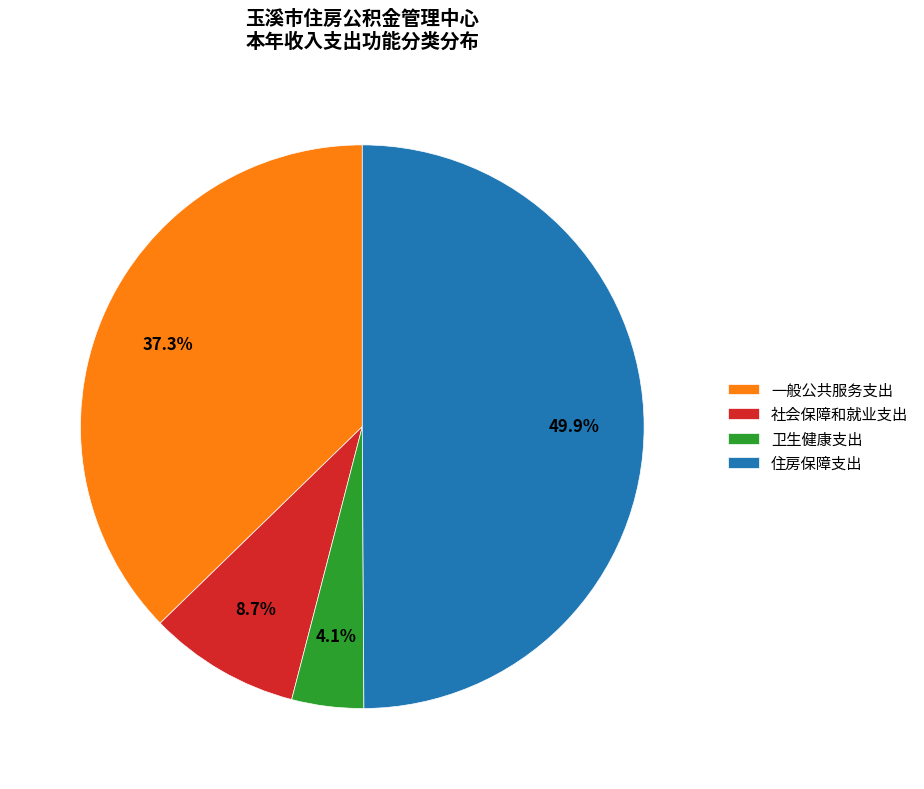

To the nearest percent, what is the difference between the largest and smallest slice percentages?

46%